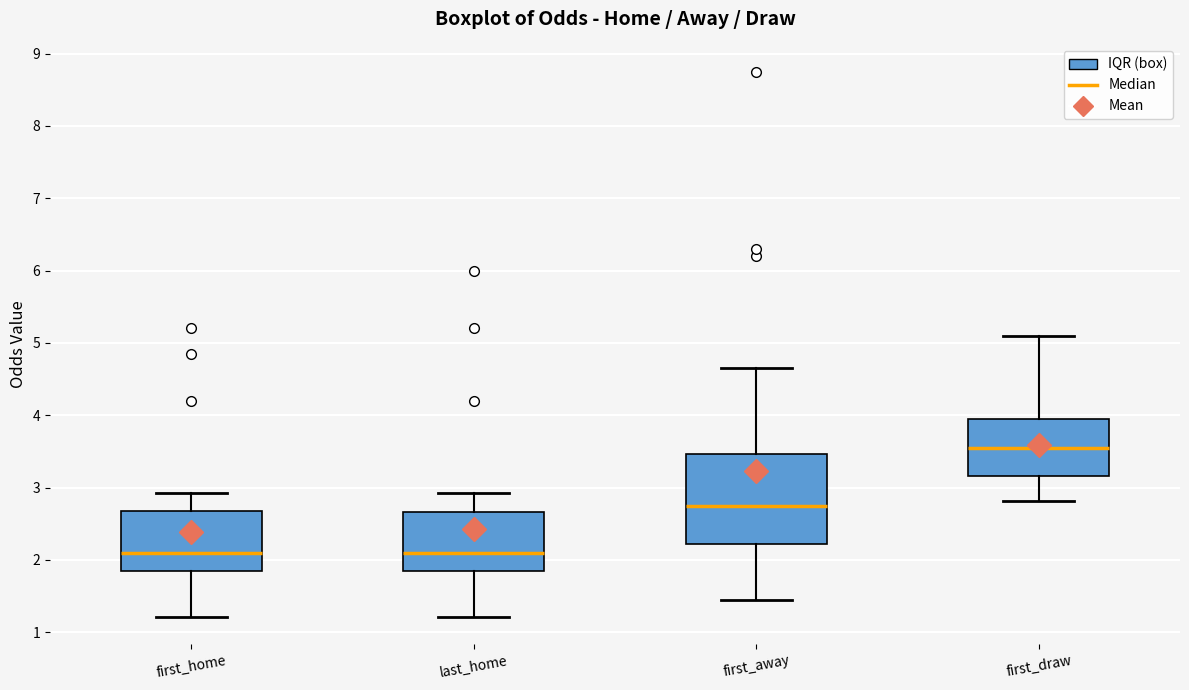

Comparing the boxes themselves (not the whiskers), which one is the tallest?

first_away